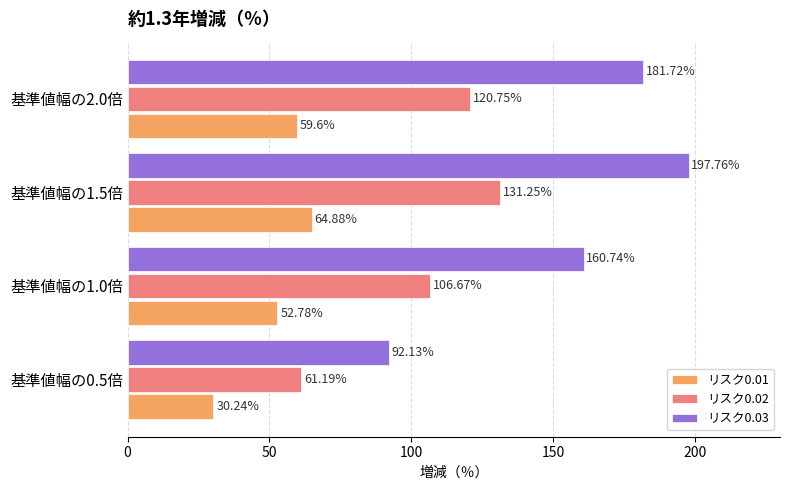

List the series in order of their peak value, lowest first.

リスク0.01, リスク0.02, リスク0.03